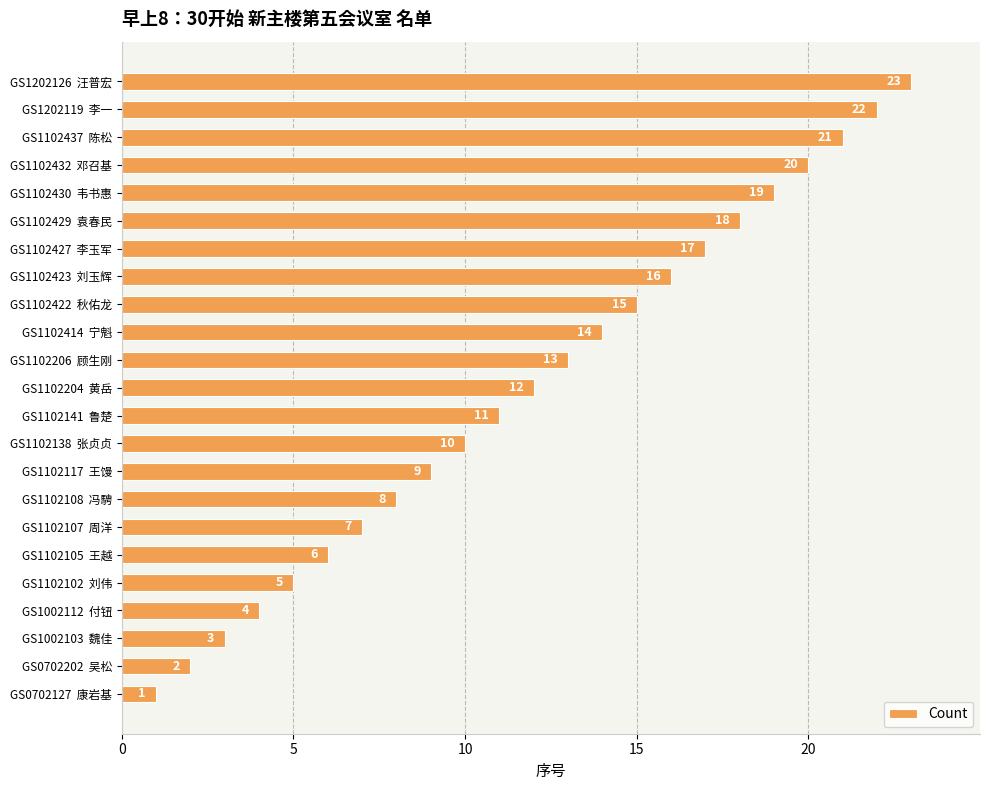

List the labels in order of value, largest first.

GS1202126  汪普宏, GS1202119  李一, GS1102437  陈松, GS1102432  邓召基, GS1102430  韦书惠, GS1102429  袁春民, GS1102427  李玉军, GS1102423  刘玉辉, GS1102422  秋佑龙, GS1102414  宁魁, GS1102206  顾生刚, GS1102204  黄岳, GS1102141  鲁楚, GS1102138  张贞贞, GS1102117  王馒, GS1102108  冯騁, GS1102107  周洋, GS1102105  王越, GS1102102  刘伟, GS1002112  付钮, GS1002103  魏佳, GS0702202  吴松, GS0702127  康岩基